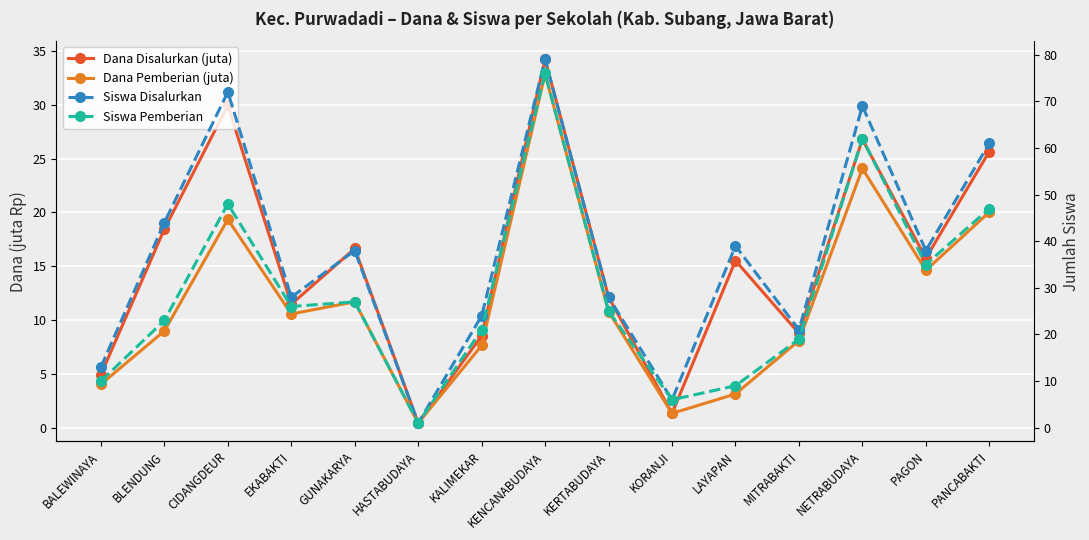

Where is Dana Disalurkan (juta) nearest to the value 17?

GUNAKARYA